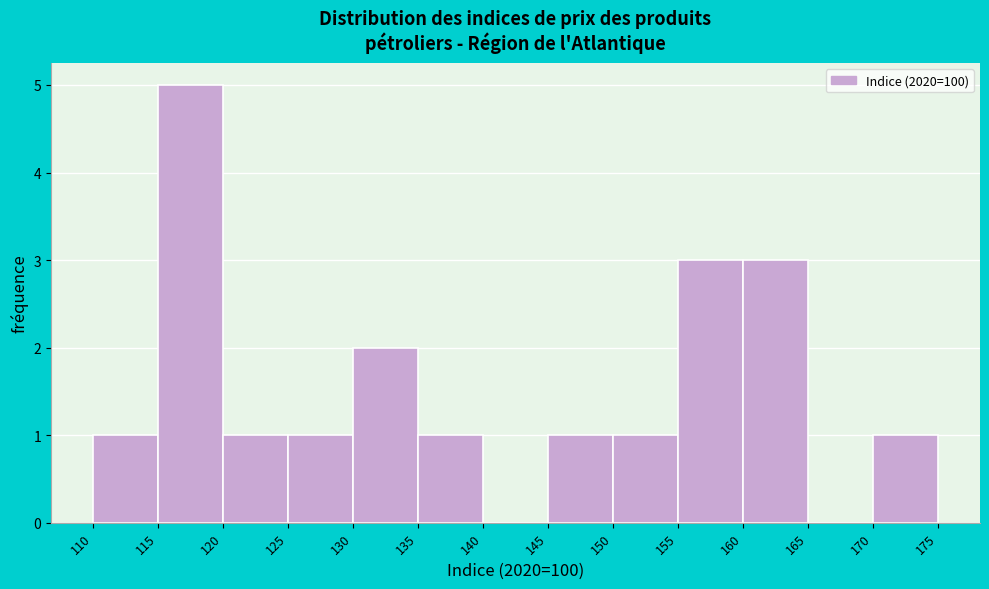

Reading left to right, list every bar in this chart as the range it spans on the x-axis followed by its height. The values are not printed on the chart, so give them approximately, as read against the axis.

110 to 115: 1
115 to 120: 5
120 to 125: 1
125 to 130: 1
130 to 135: 2
135 to 140: 1
140 to 145: 0
145 to 150: 1
150 to 155: 1
155 to 160: 3
160 to 165: 3
165 to 170: 0
170 to 175: 1